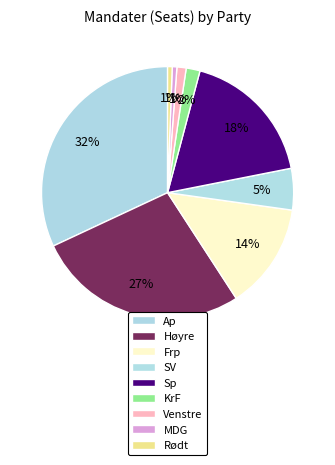

Does any single category account for the majority?

No